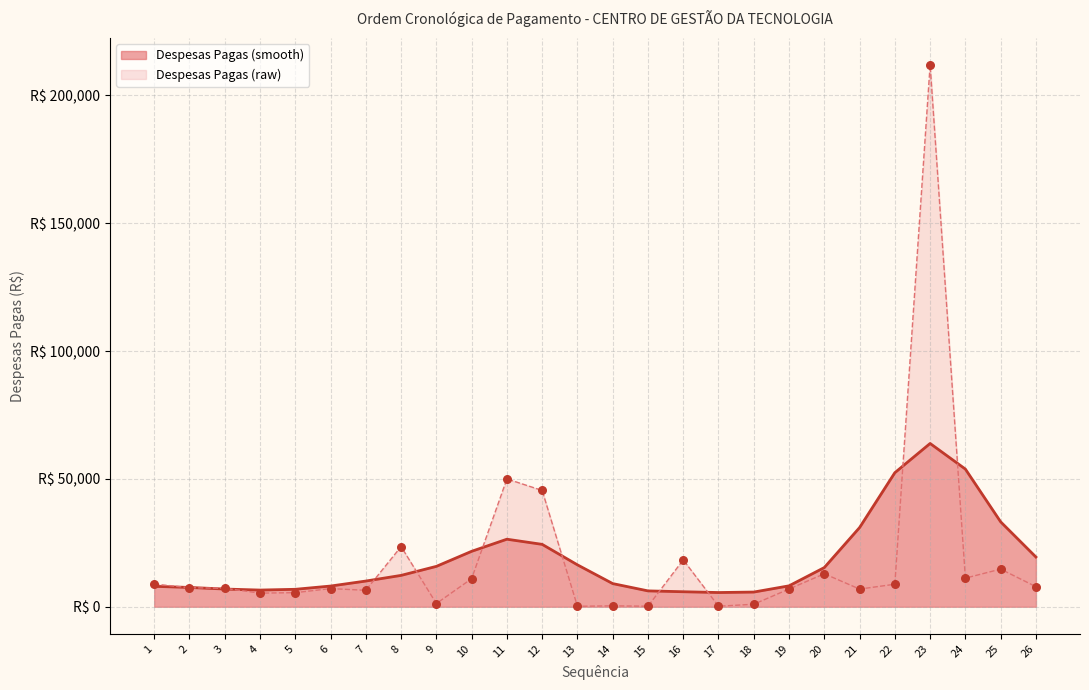

What is the ratio of the value at 19 to the value at 9?

5.6